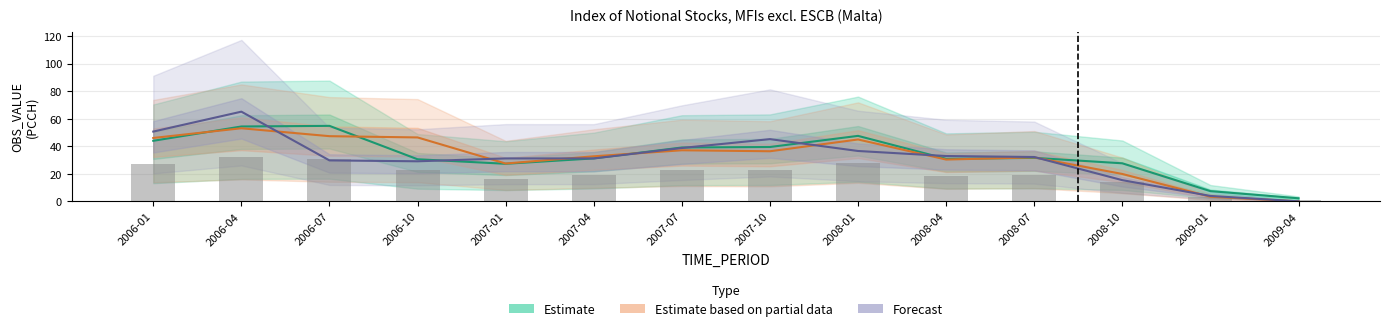

Rank the series by their maximum value, from highest to lowest.

Forecast, Estimate, Estimate based on partial data